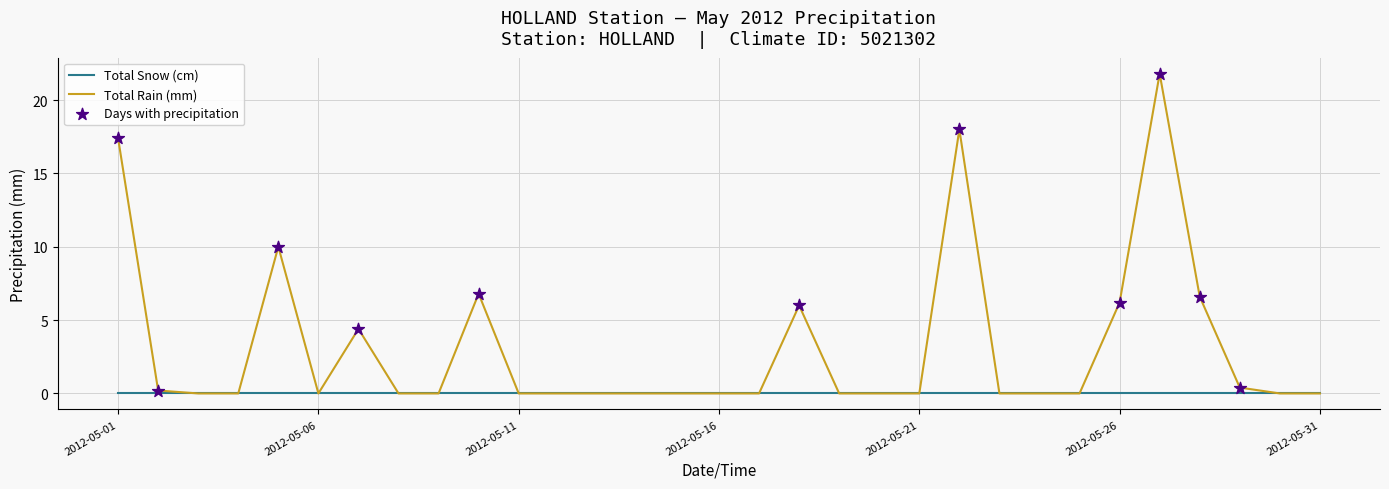

What is the maximum value for Total Rain (mm)?

21.8